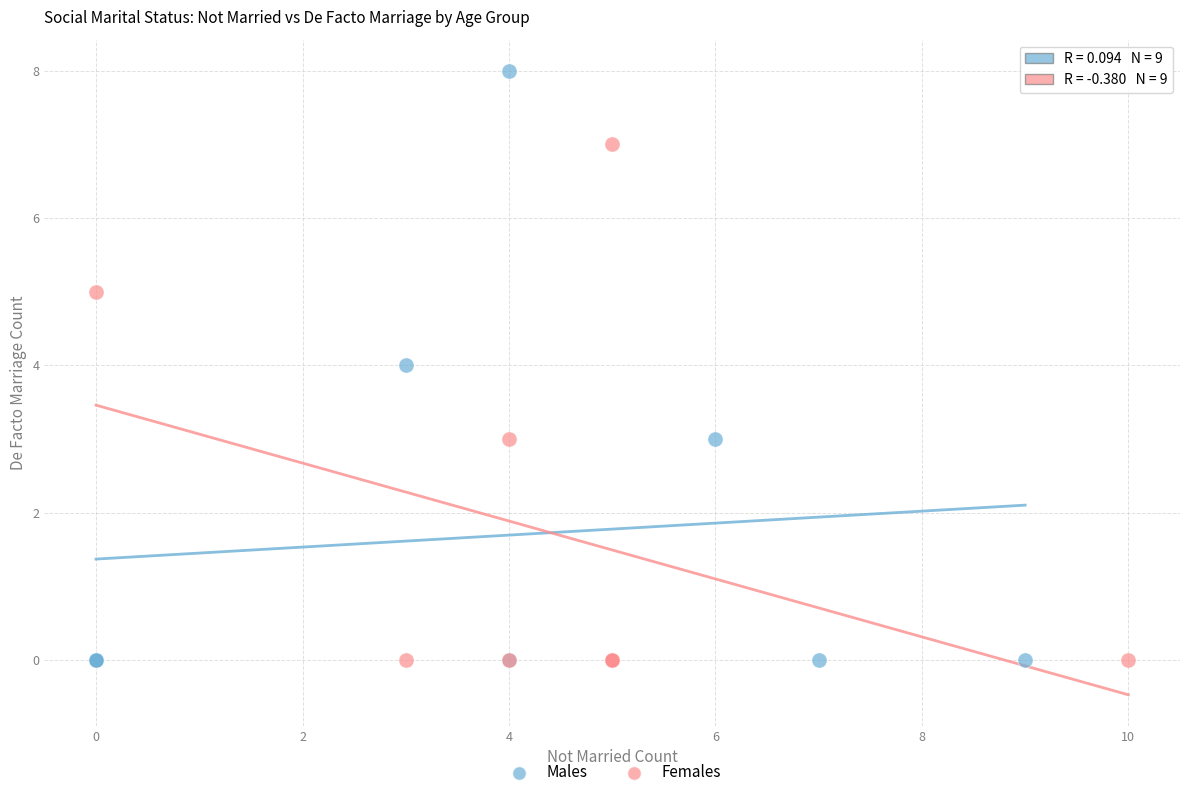

Which series contains the highest Y value?

Males